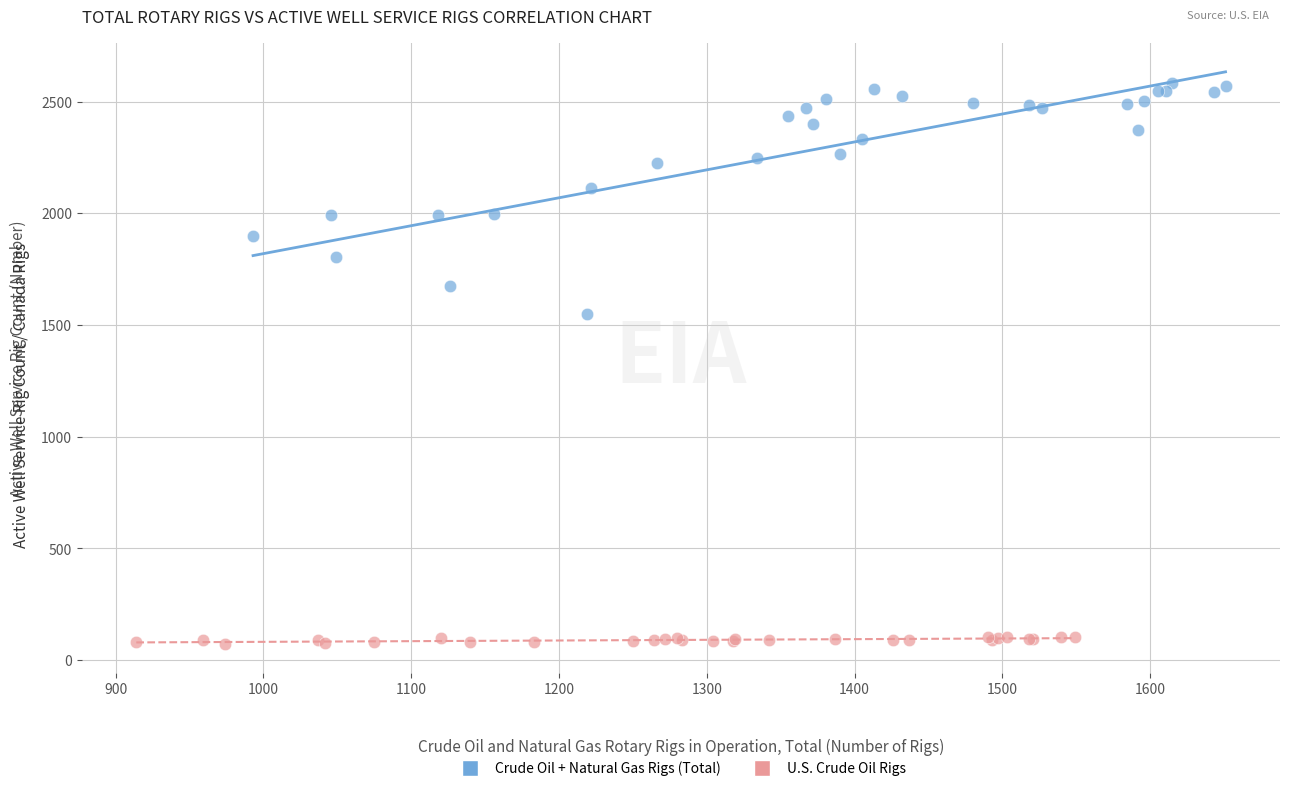

Which series reaches the minimum Y coordinate?

U.S. Crude Oil Rigs